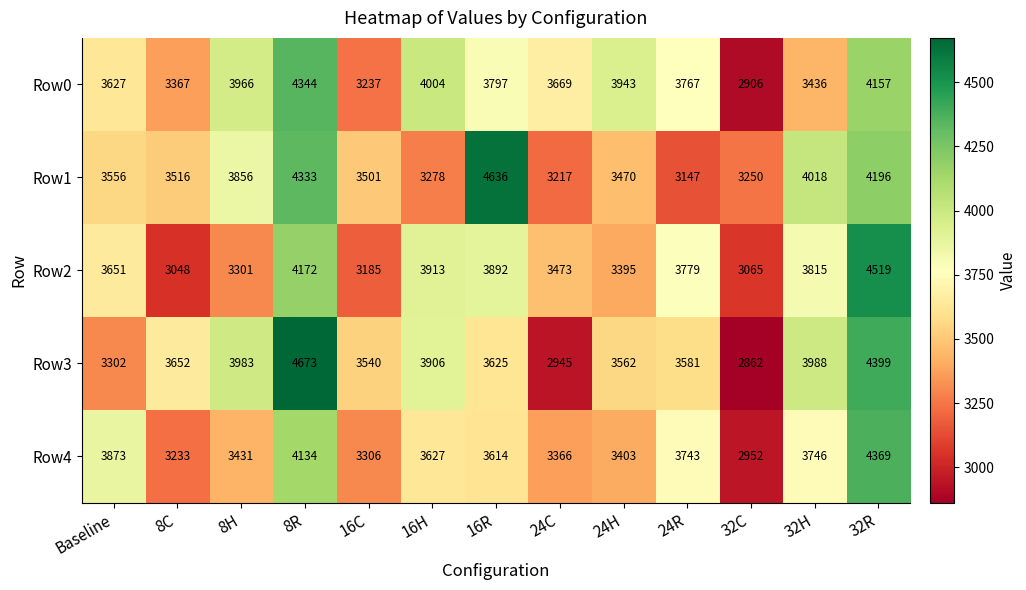

What is the smallest value displayed?

2862